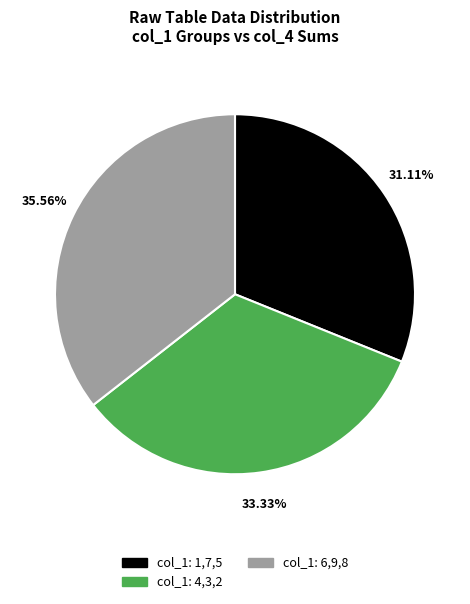

How many segments does this pie chart have?

3